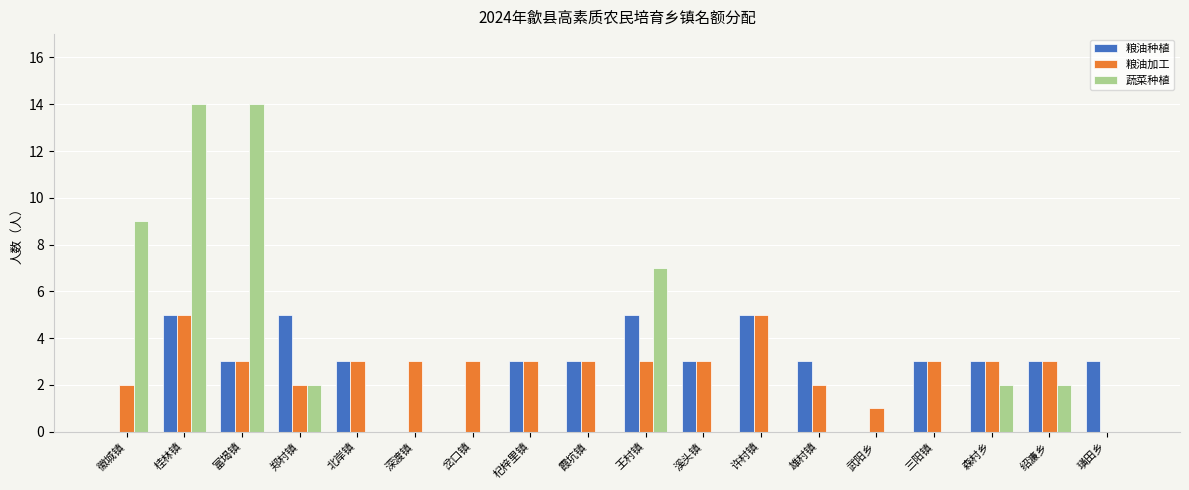

Reading left to right, list all the values displayed in this chart.

粮油种植: 徽城镇=0	桂林镇=5	富堨镇=3	郑村镇=5	北岸镇=3	深渡镇=0	岔口镇=0	杞梓里镇=3	霞坑镇=3	王村镇=5	溪头镇=3	许村镇=5	雄村镇=3	武阳乡=0	三阳镇=3	森村乡=3	绍濂乡=3	璜田乡=3
粮油加工: 徽城镇=2	桂林镇=5	富堨镇=3	郑村镇=2	北岸镇=3	深渡镇=3	岔口镇=3	杞梓里镇=3	霞坑镇=3	王村镇=3	溪头镇=3	许村镇=5	雄村镇=2	武阳乡=1	三阳镇=3	森村乡=3	绍濂乡=3	璜田乡=0
蔬菜种植: 徽城镇=9	桂林镇=14	富堨镇=14	郑村镇=2	北岸镇=0	深渡镇=0	岔口镇=0	杞梓里镇=0	霞坑镇=0	王村镇=7	溪头镇=0	许村镇=0	雄村镇=0	武阳乡=0	三阳镇=0	森村乡=2	绍濂乡=2	璜田乡=0